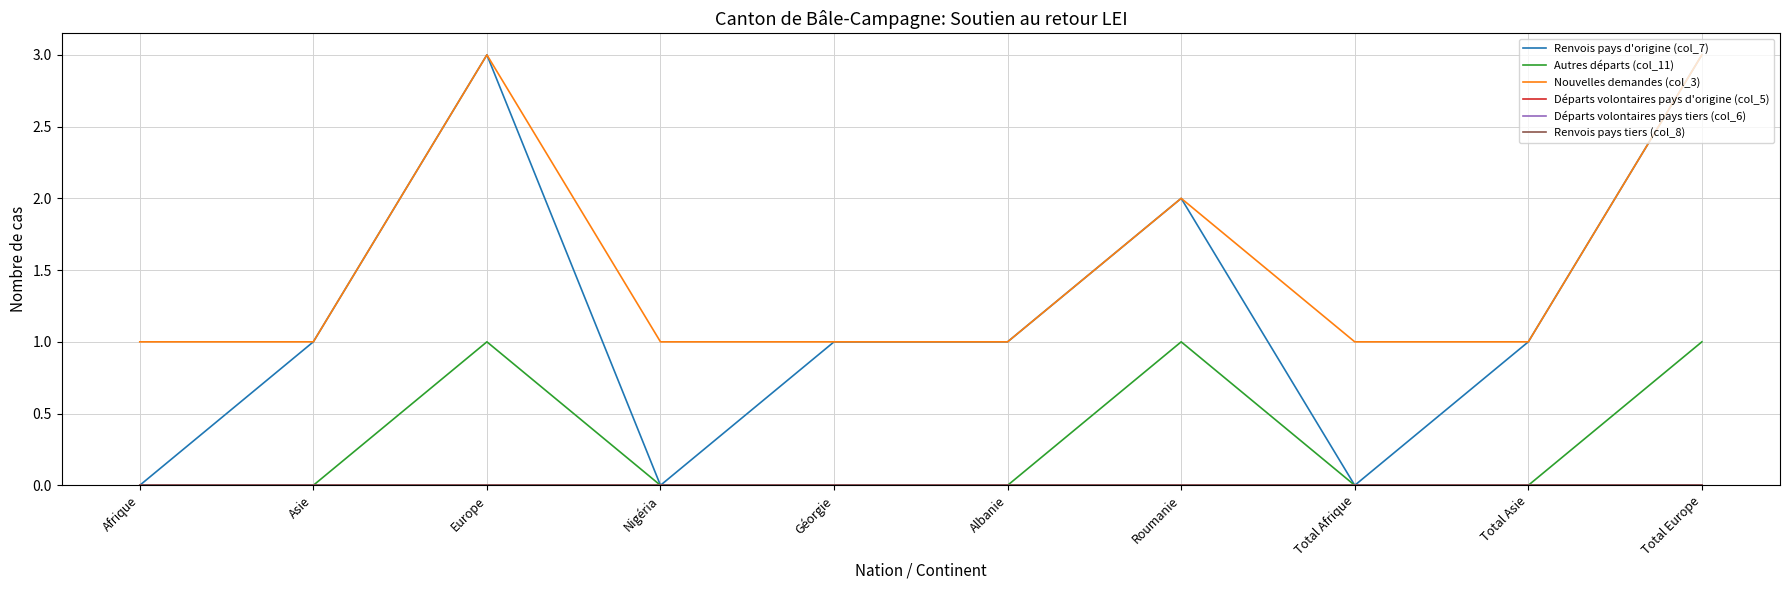

At how many categories does at least one series exceed 2?

2